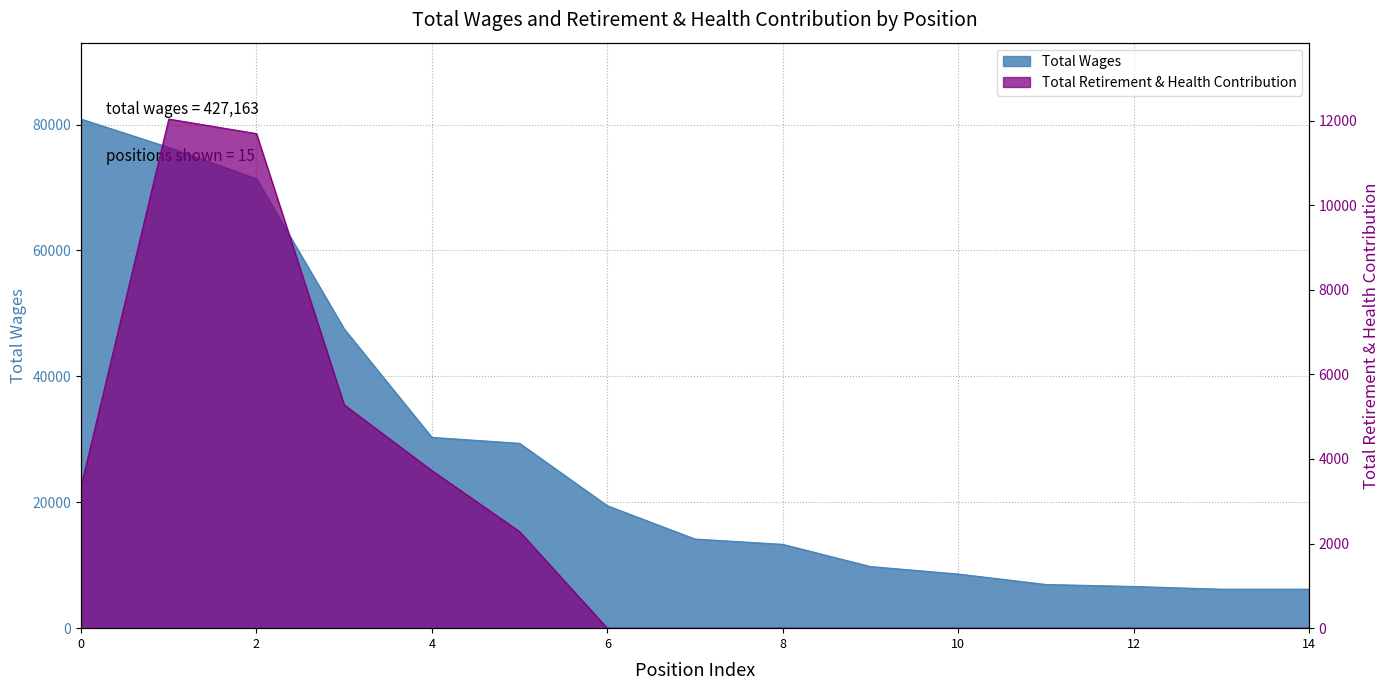

What is the sum of all Total Retirement & Health Contribution values?

38369